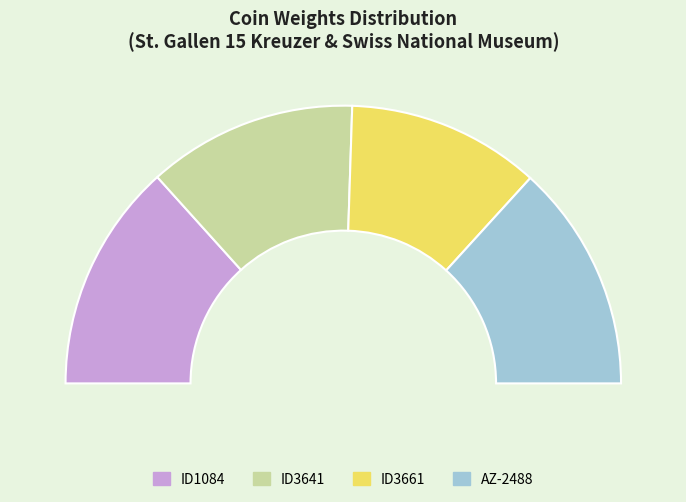

True or false: ID3641 accounts for 12% of the total.

False